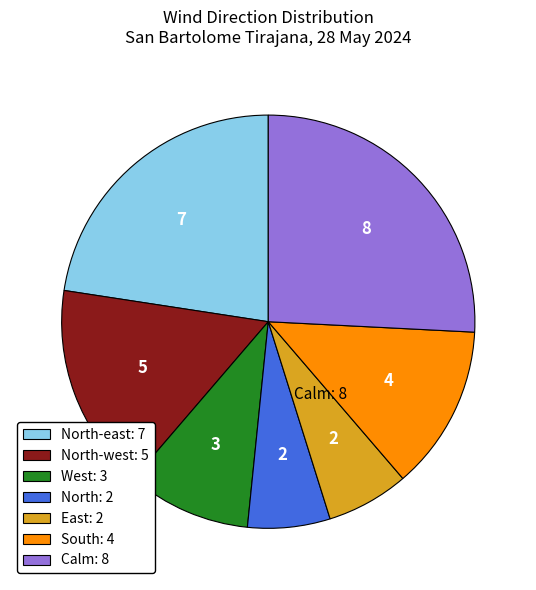

Combined, do North-west: 5 and Calm: 8 account for over 50%?

No